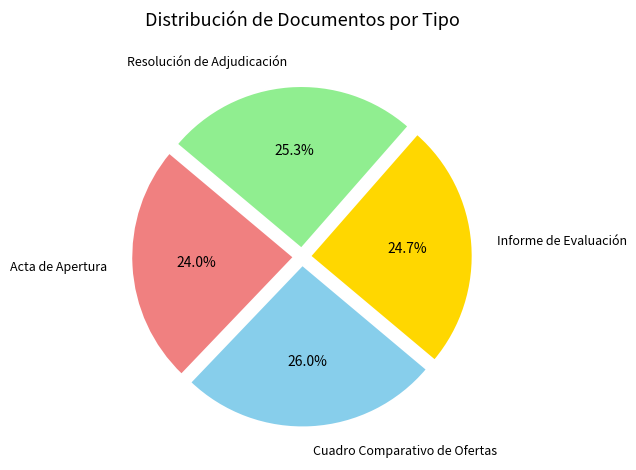

Is there a majority slice in this chart?

No